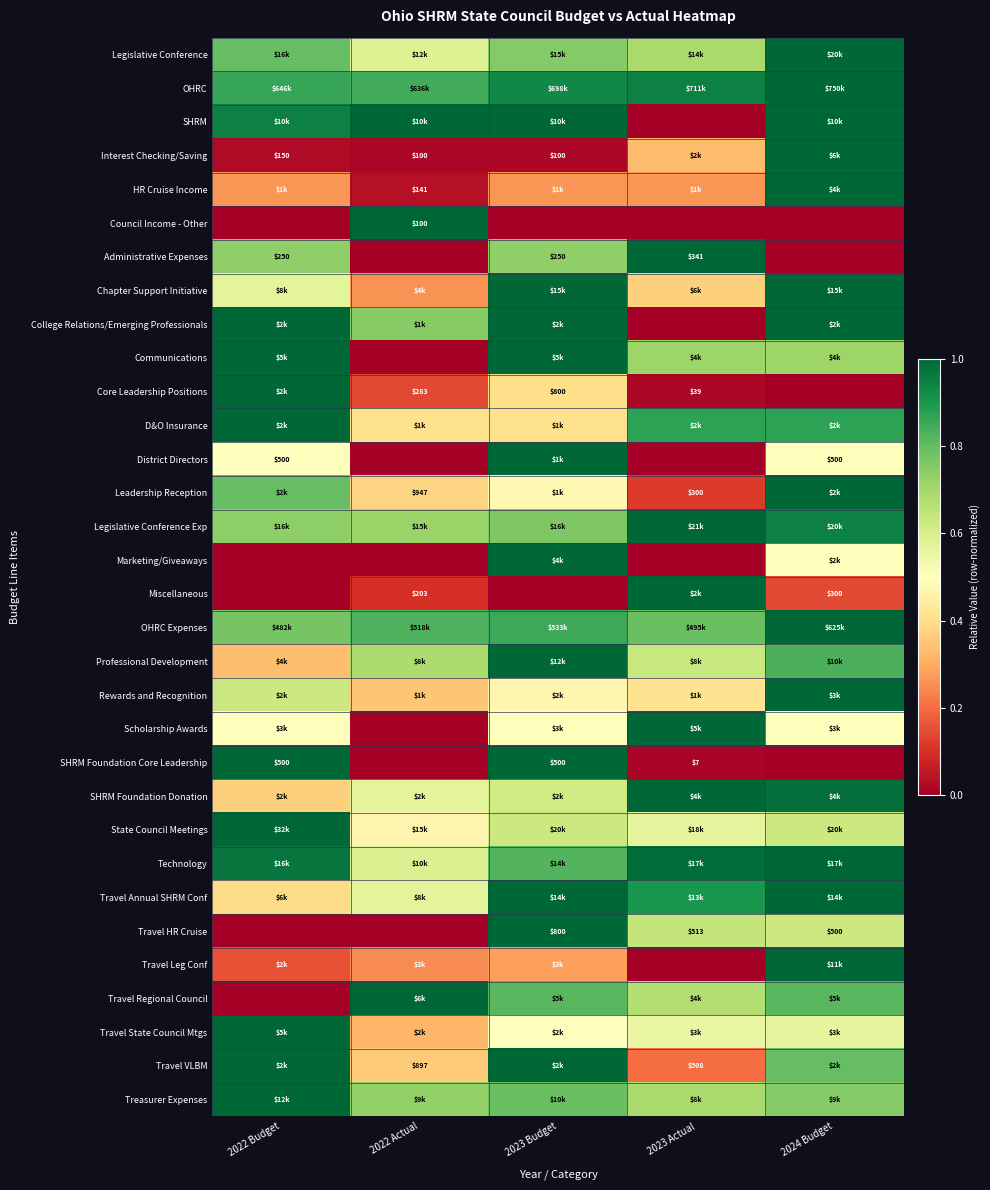

Rank the series at 2024 Budget from highest to lowest value.

Legislative Conference, OHRC, Interest Checking/Saving, HR Cruise Income, Chapter Support Initiative, College Relations/Emerging Professionals, Leadership Reception, OHRC Expenses, Rewards and Recognition, Technology, Travel Annual SHRM Conf, Travel Leg Conf, SHRM, SHRM Foundation Donation, Legislative Conference Exp, D&O Insurance, Professional Development, Travel Regional Council, Travel VLBM, Treasurer Expenses, Communications, State Council Meetings, Travel HR Cruise, Travel State Council Mtgs, District Directors, Marketing/Giveaways, Scholarship Awards, Miscellaneous, Council Income - Other, Administrative Expenses, Core Leadership Positions, SHRM Foundation Core Leadership